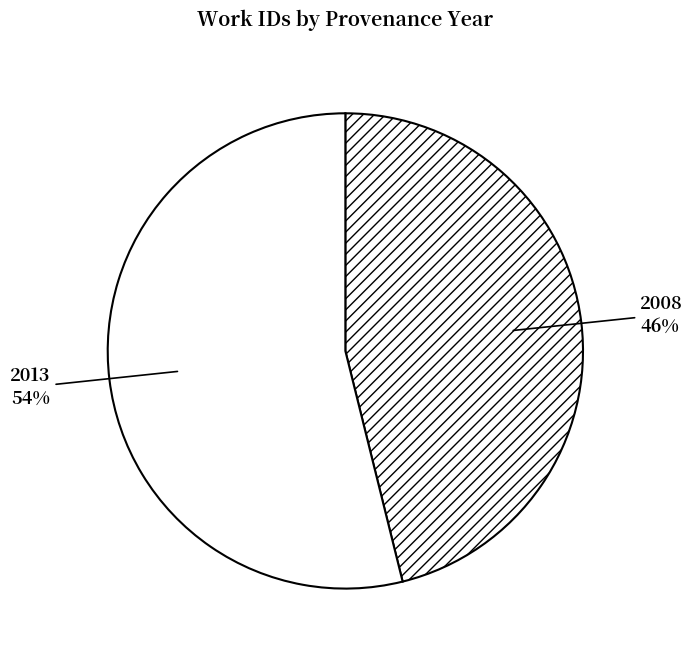

Which slice represents more than half of the pie?

2013